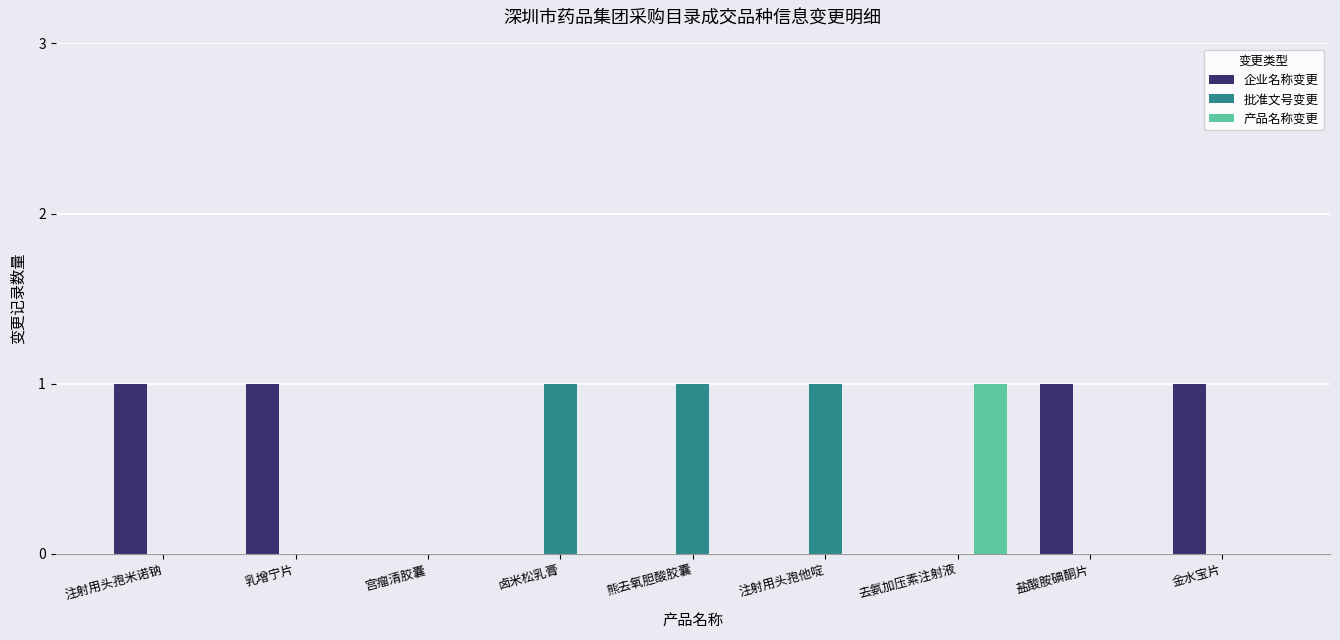

Which series has the largest total across all categories?

企业名称变更